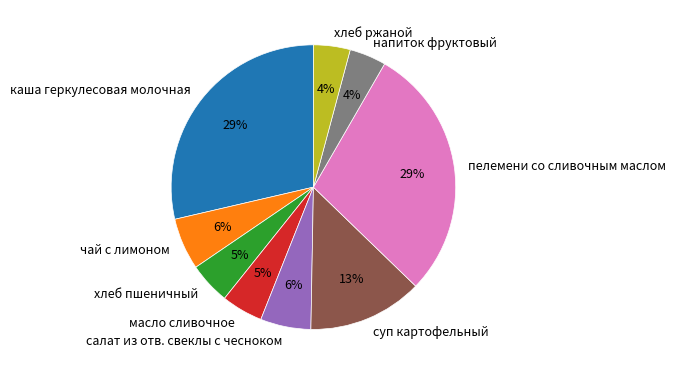

To the nearest percent, what is the average slice percentage?

11%